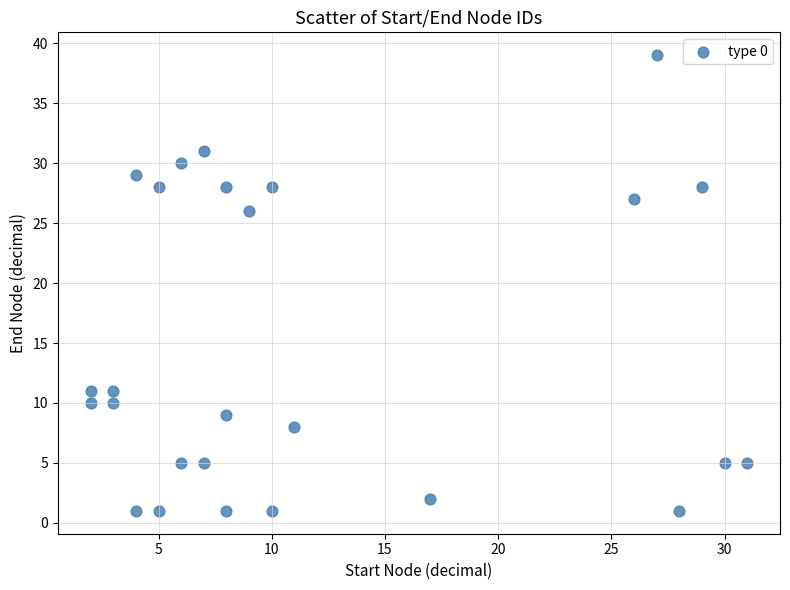

What is the range of X values (max minus min)?

29